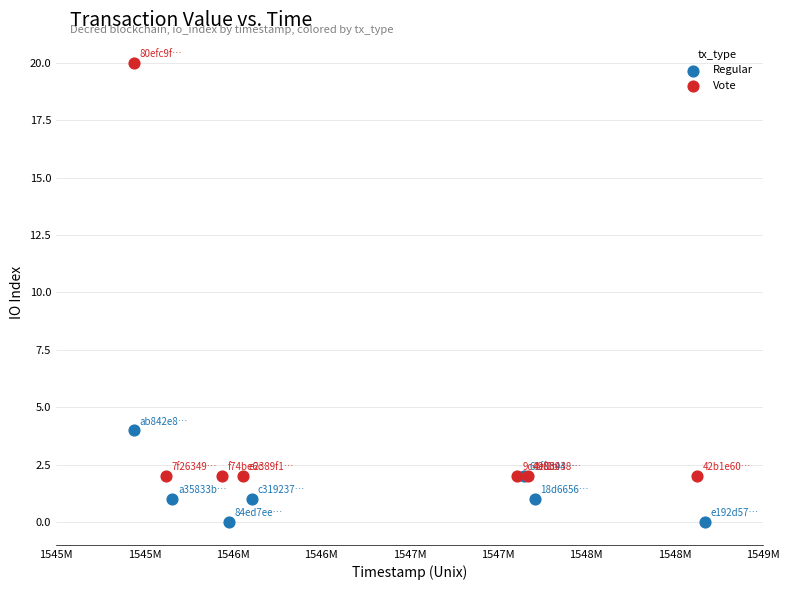

Which series has the widest spread of Y values?

Vote